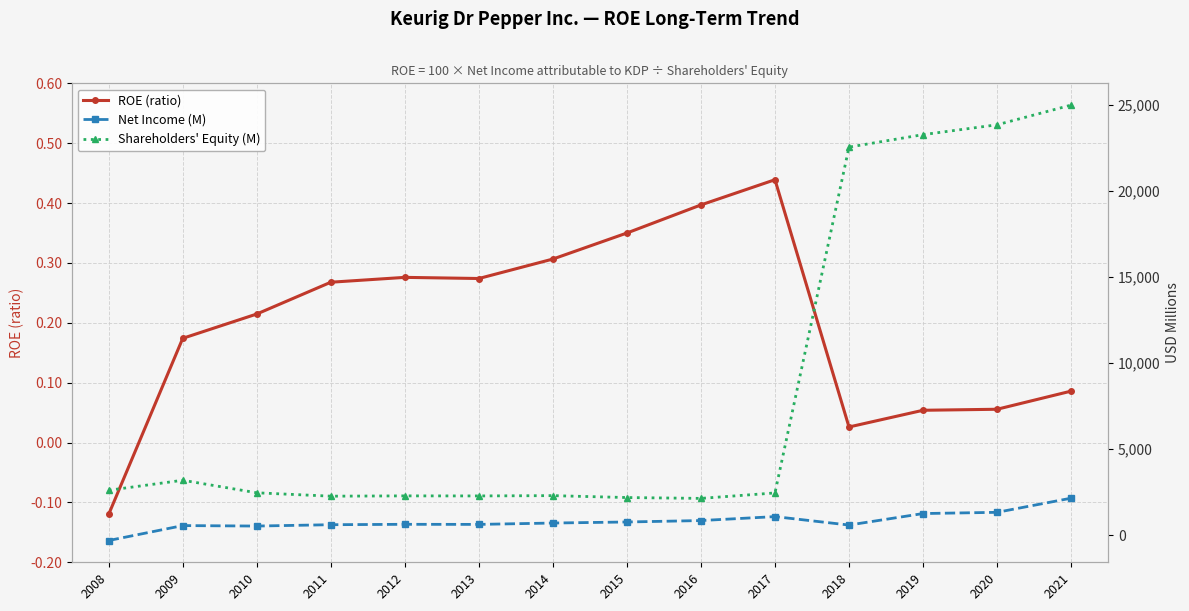

Is it true that Shareholders' Equity (M) equals 32656.6 at 2018?

False